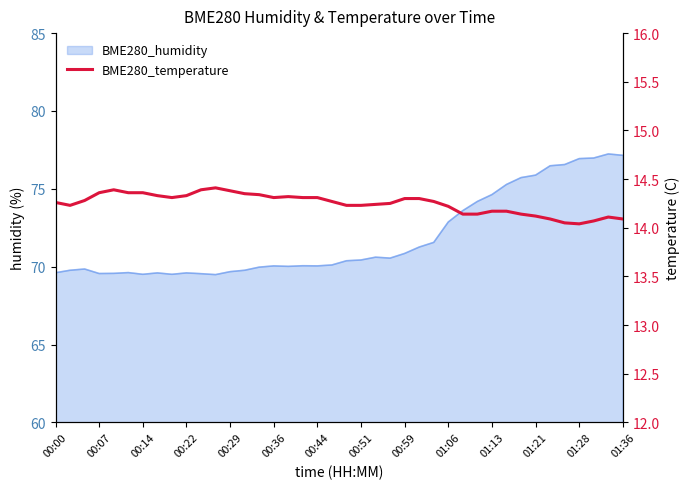

How many points are lower than both their immediate neighbors (excluding endpoints)?

4